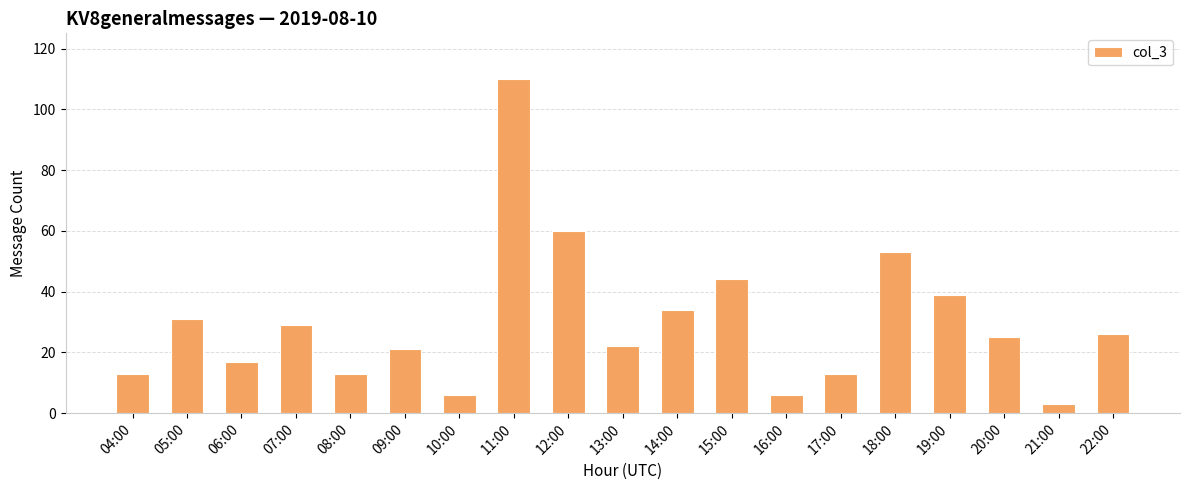

At which category does the chart reach its peak across all series?

11:00